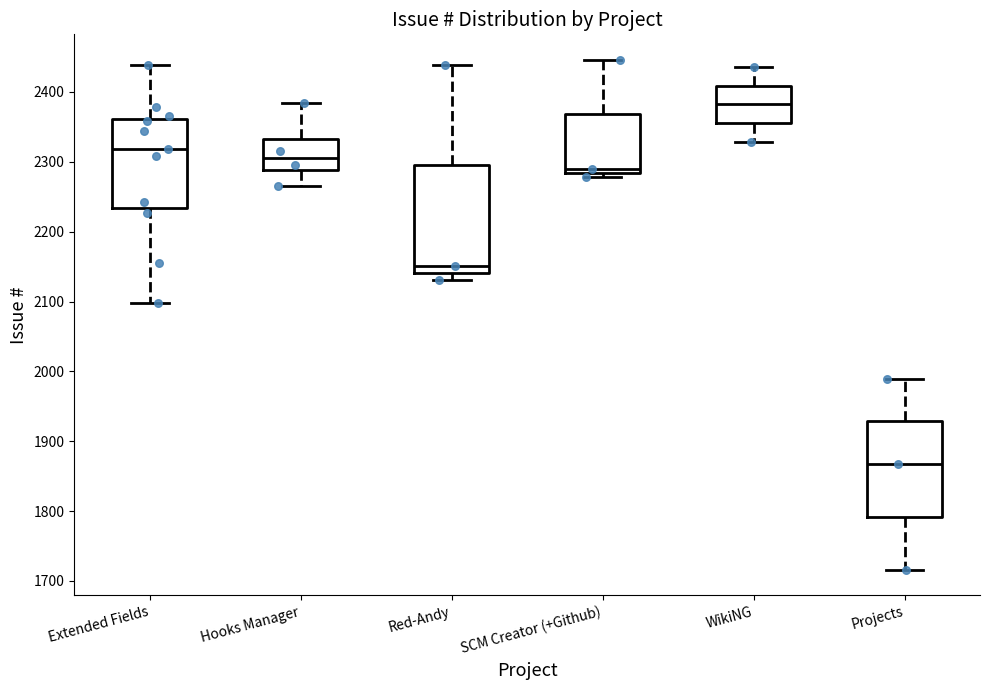

Reading left to right, transcribe this box plot: for each box, give where its median line is, the range the box spans, and where its two whiskers end, as read against the y-axis. The values are not printed on the chart, so give them approximately, as read against the axis.

Extended Fields: median 2320, box 2230 to 2360, whiskers 2100 to 2440
Hooks Manager: median 2310, box 2290 to 2330, whiskers 2270 to 2380
Red-Andy: median 2150, box 2140 to 2300, whiskers 2130 to 2440
SCM Creator (+Github): median 2290, box 2280 to 2370, whiskers 2280 (just below the box's lower edge) to 2450
WikiNG: median 2380, box 2360 to 2410, whiskers 2330 to 2440
Projects: median 1870, box 1790 to 1930, whiskers 1720 to 1990